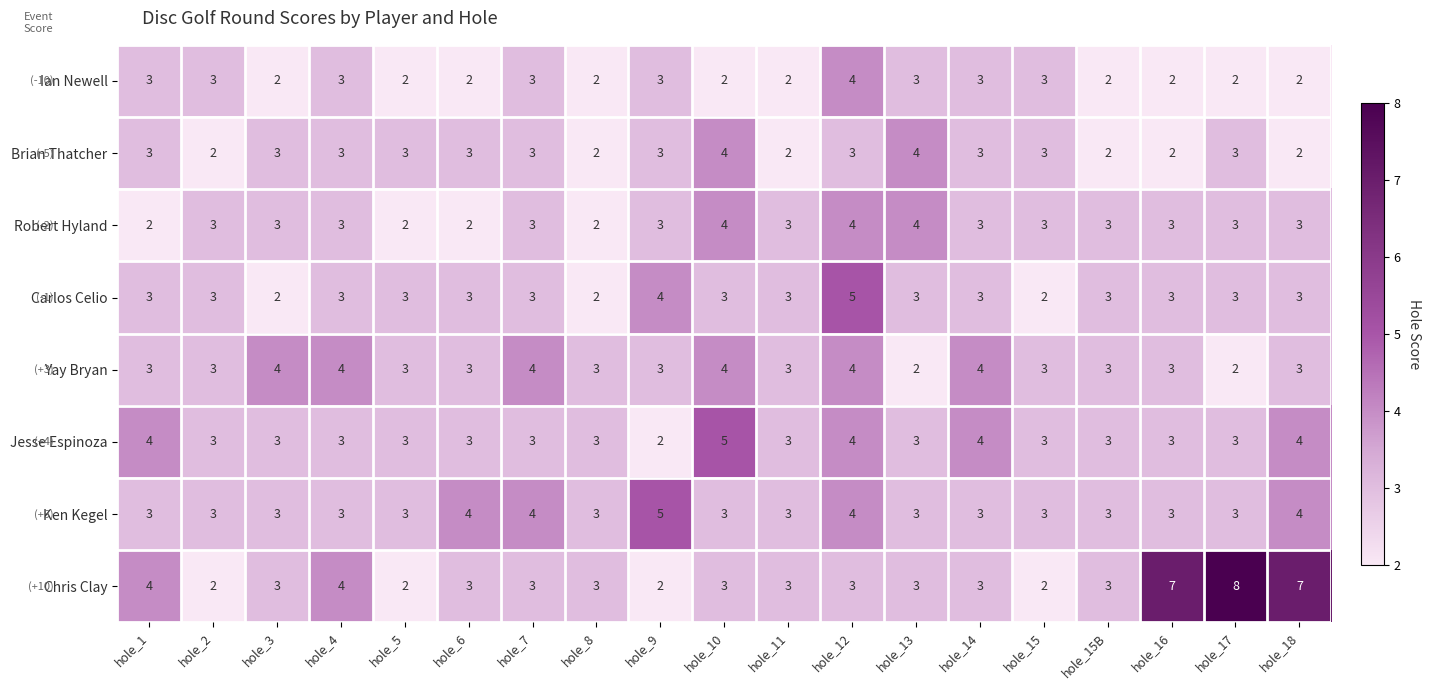

How many categories are shown in the chart?

19